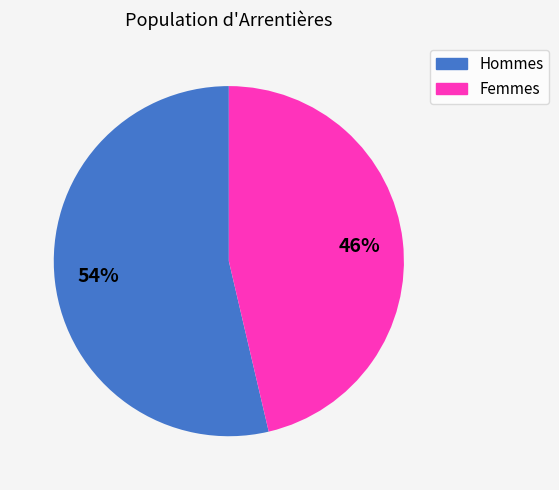

To the nearest percent, what is the average slice percentage?

50%